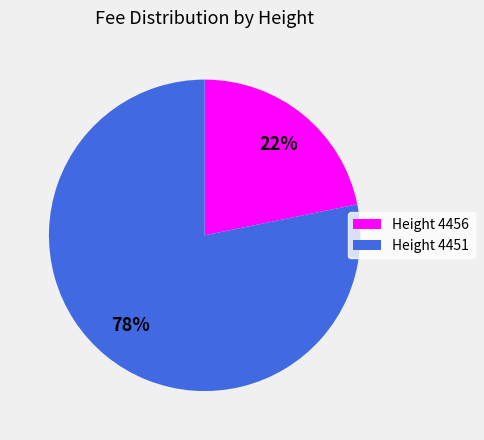

Is the sum of Height 4451 and Height 4456 greater than half?

Yes